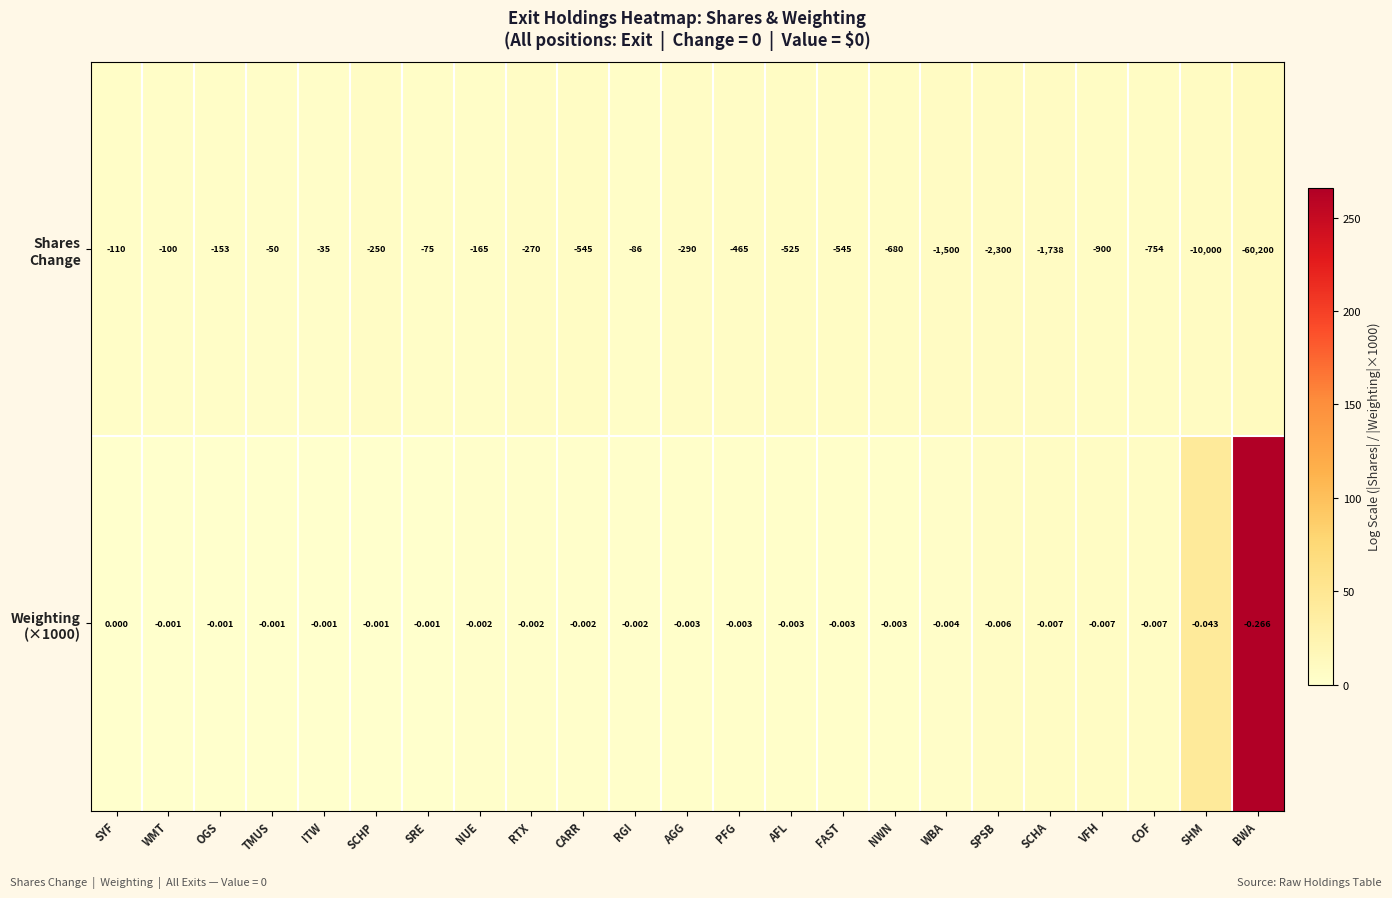

Count the number of data series in this chart.

2